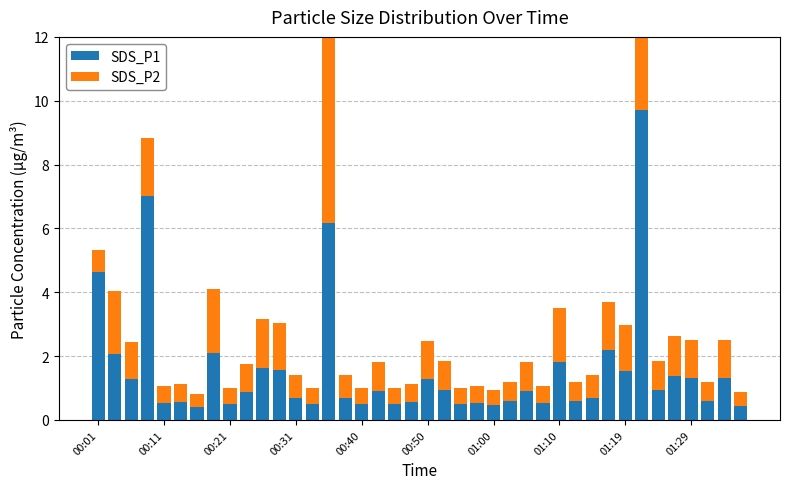

Which category has the lowest value across all series?

01:00